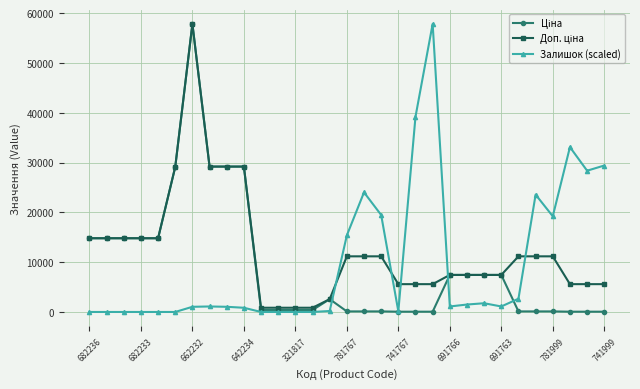

At how many categories does at least one series exceed 17195?

14